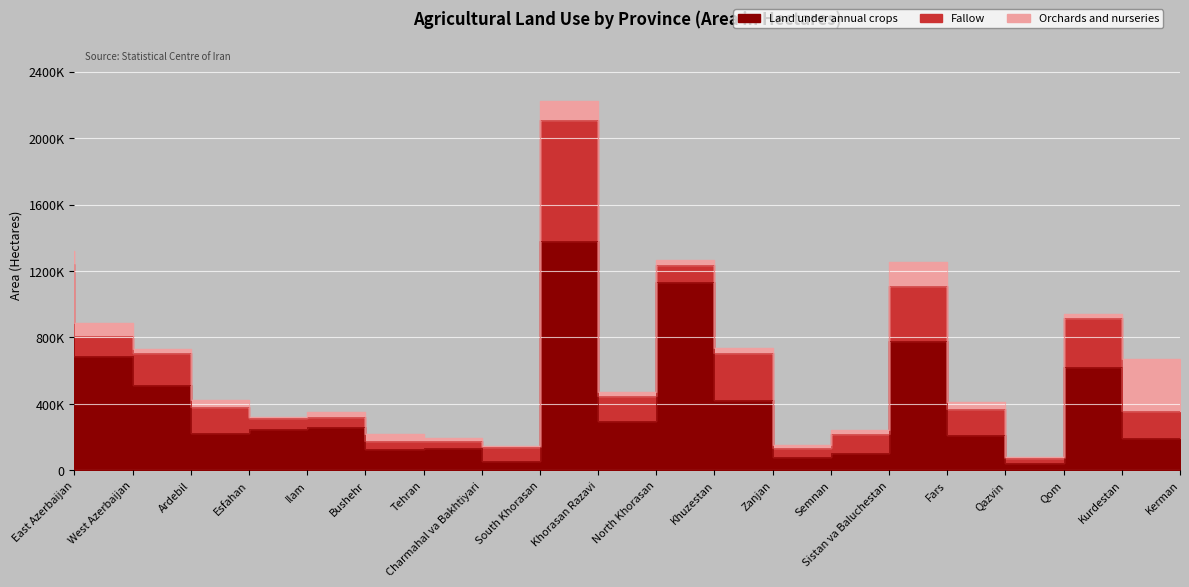

Reading right to left, transcribe all the data shown in this chart.

Land under annual crops: Kerman=197369	Kurdestan=621936	Qom=42817	Qazvin=211345	Fars=781260	Sistan va Baluchestan=102738	Semnan=83219	Zanjan=424751	Khuzestan=1135526	North Khorasan=295484	Khorasan Razavi=1380924	South Khorasan=57425	Charmahal va Bakhtiyari=134016	Tehran=128602	Bushehr=261217	Ilam=248648	Esfahan=226336	Ardebil=515619	West Azerbaijan=687437	East Azerbaijan=797932
Fallow: Kerman=157609	Kurdestan=297426	Qom=29271	Qazvin=155386	Fars=329640	Sistan va Baluchestan=113841	Semnan=50380	Zanjan=280535	Khuzestan=103098	North Khorasan=150908	Khorasan Razavi=726027	South Khorasan=80451	Charmahal va Bakhtiyari=44679	Tehran=50675	Bushehr=61720	Ilam=69409	Esfahan=154651	Ardebil=190663	West Azerbaijan=123645	East Azerbaijan=445654
Orchards and nurseries: Kerman=312655	Kurdestan=21247	Qom=8575	Qazvin=47165	Fars=143611	Sistan va Baluchestan=28749	Semnan=20228	Zanjan=32712	Khuzestan=27499	North Khorasan=27277	Khorasan Razavi=118993	South Khorasan=11777	Charmahal va Bakhtiyari=16118	Tehran=41979	Bushehr=25704	Ilam=4598	Esfahan=42871	Ardebil=24888	West Azerbaijan=76106	East Azerbaijan=76127